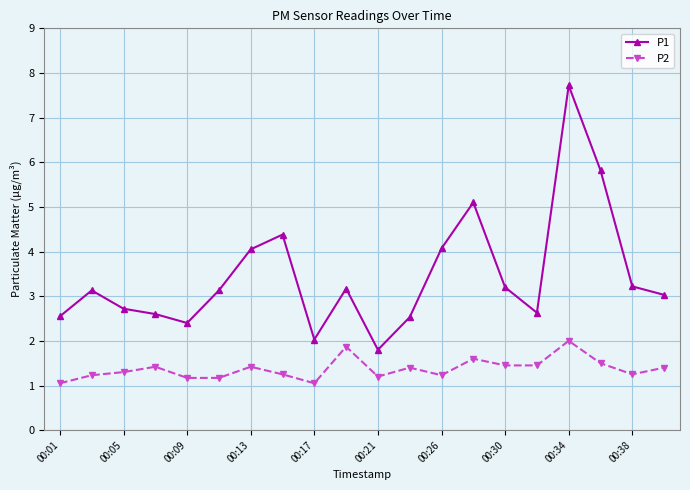

What are all the series names shown in the legend?

P1, P2